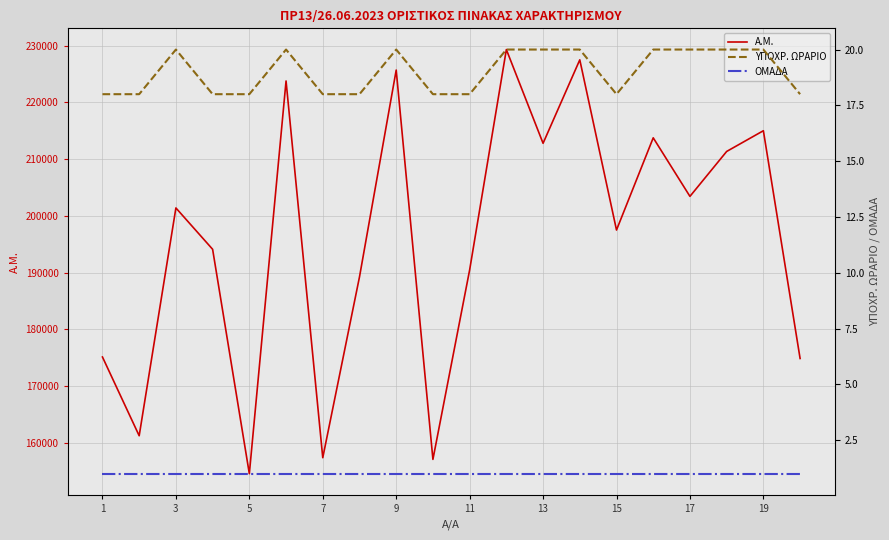

True or false: ΟΜΑΔΑ and Α.Μ. intersect in this chart.

False